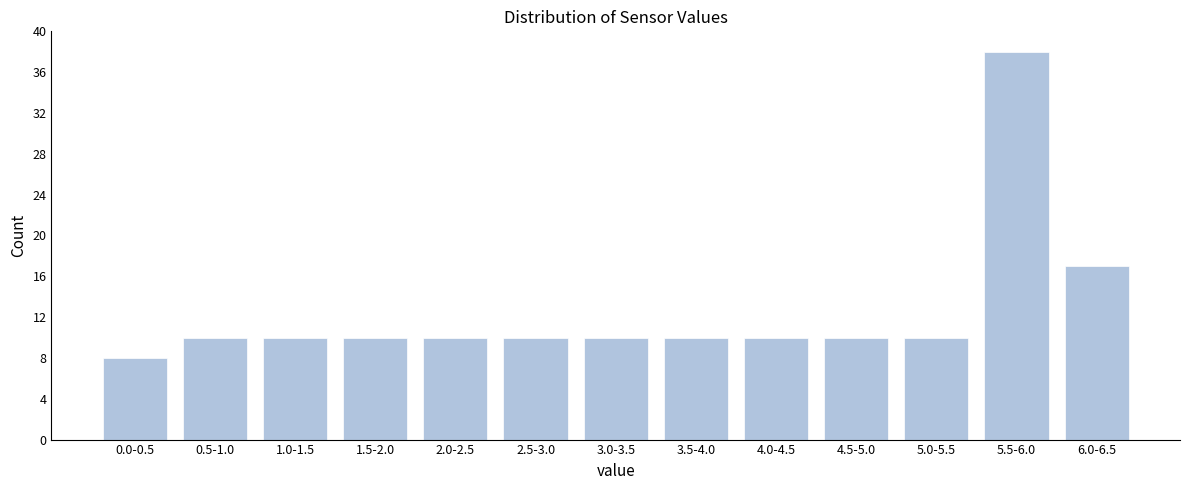

Reading right to left, extract all data points from this chart.

17	38	10	10	10	10	10	10	10	10	10	10	8